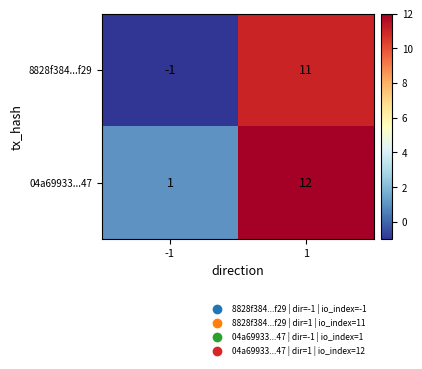

List the series in order of their peak value, highest first.

04a69933...47, 8828f384...f29